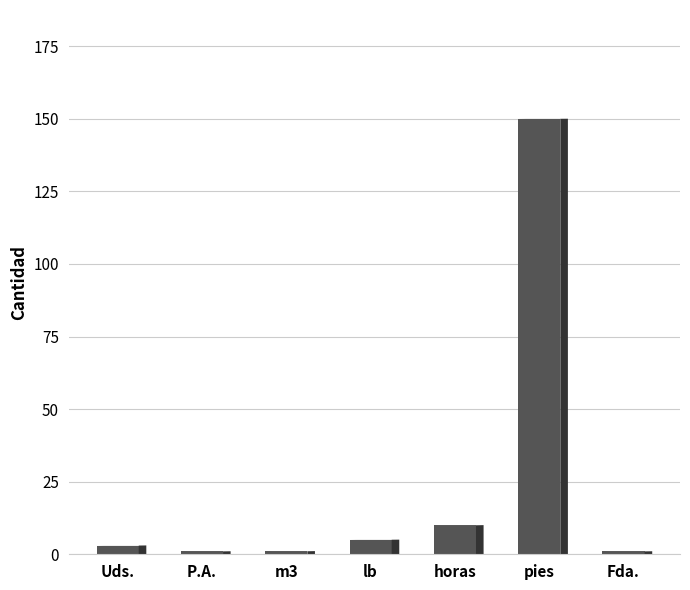

What is the sum of the values at pies and lb?

155.0